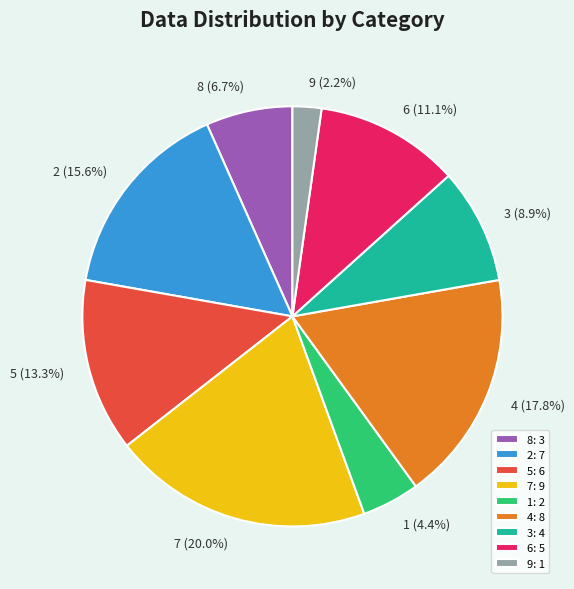

To the nearest percent, what is the difference between the largest and smallest slice percentages?

18%